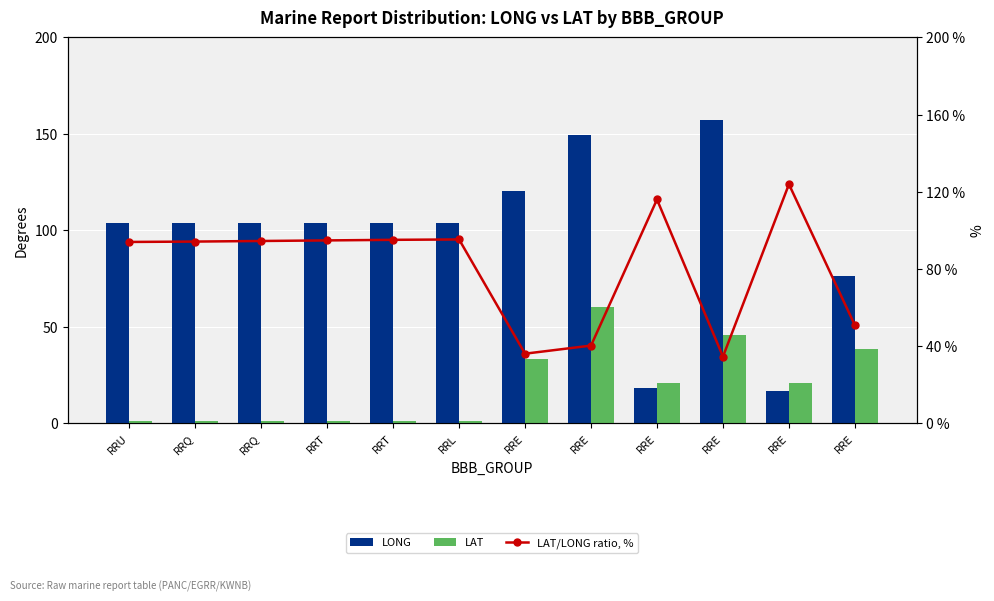

Which category has the highest value in the LAT series?

RRE